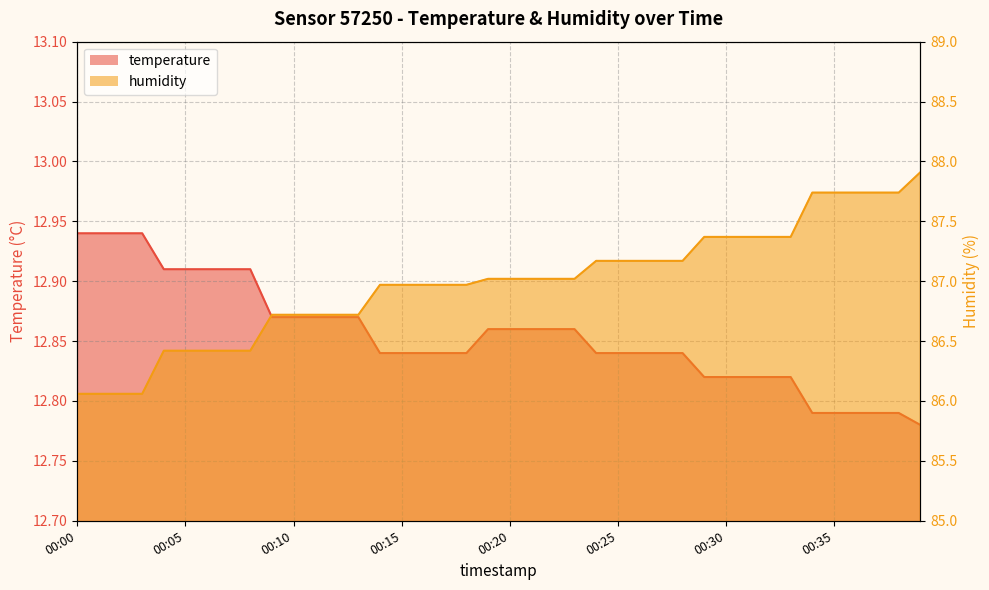

What is the value of the temperature point at the 4th from the left?

12.9